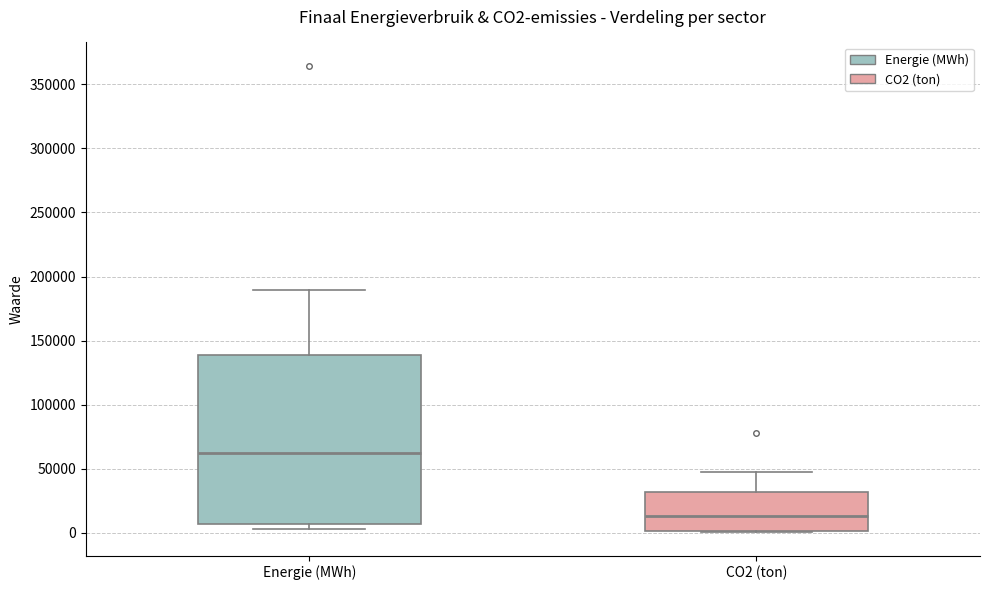

Which box is the tallest, from its lower edge to its upper edge?

Energie (MWh)